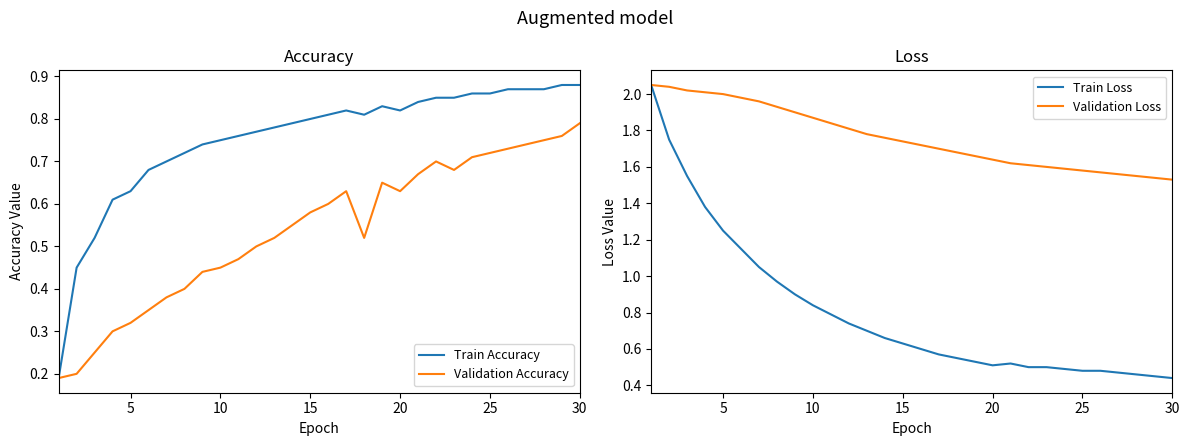

At how many categories does at least one series exceed 0?

30